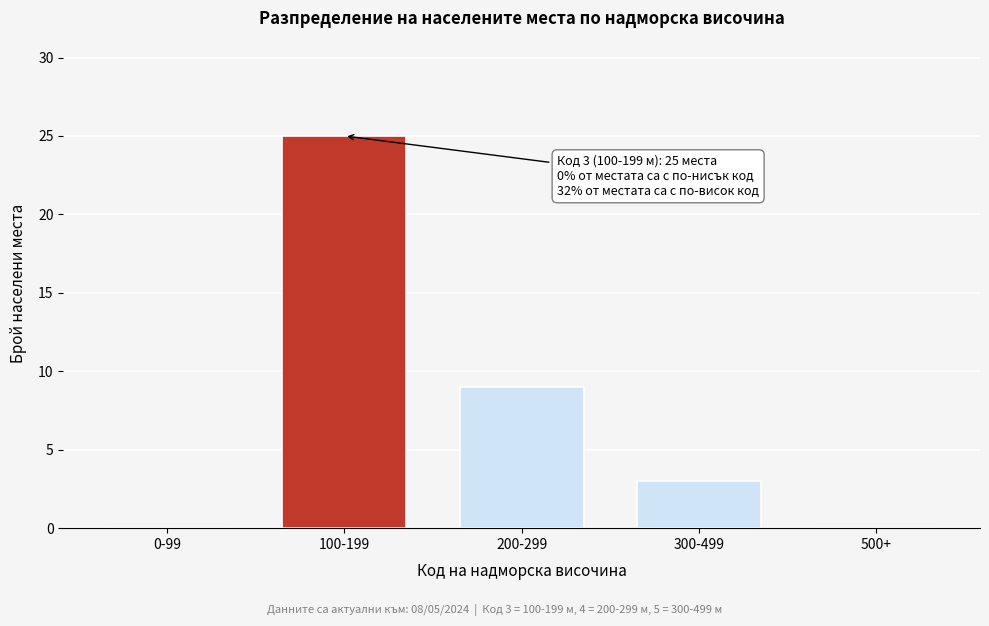

Reading left to right, what are all the values shown in this chart?

0-99=0	100-199=25	200-299=9	300-499=3	500+=0